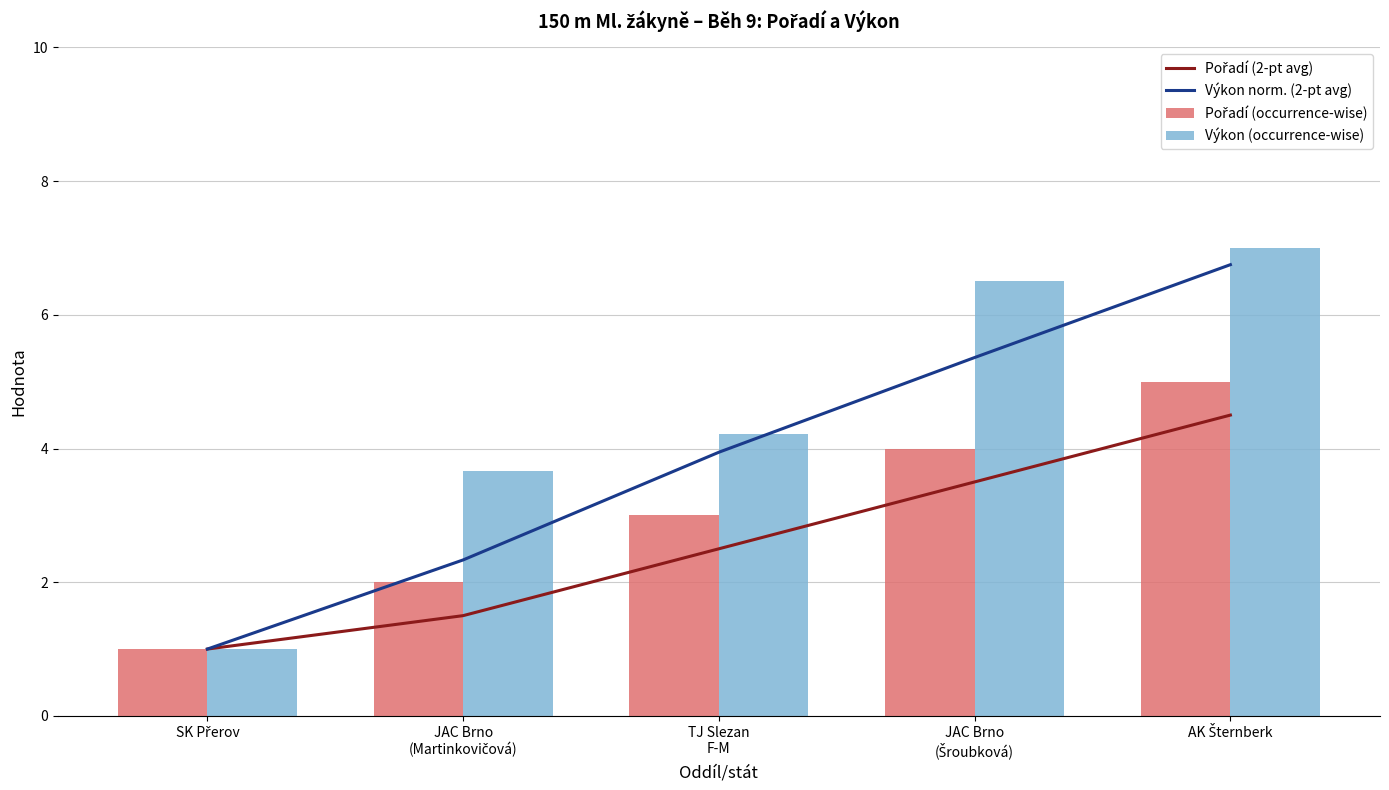

How many data points in Výkon (occurrence-wise) are above 4?

3